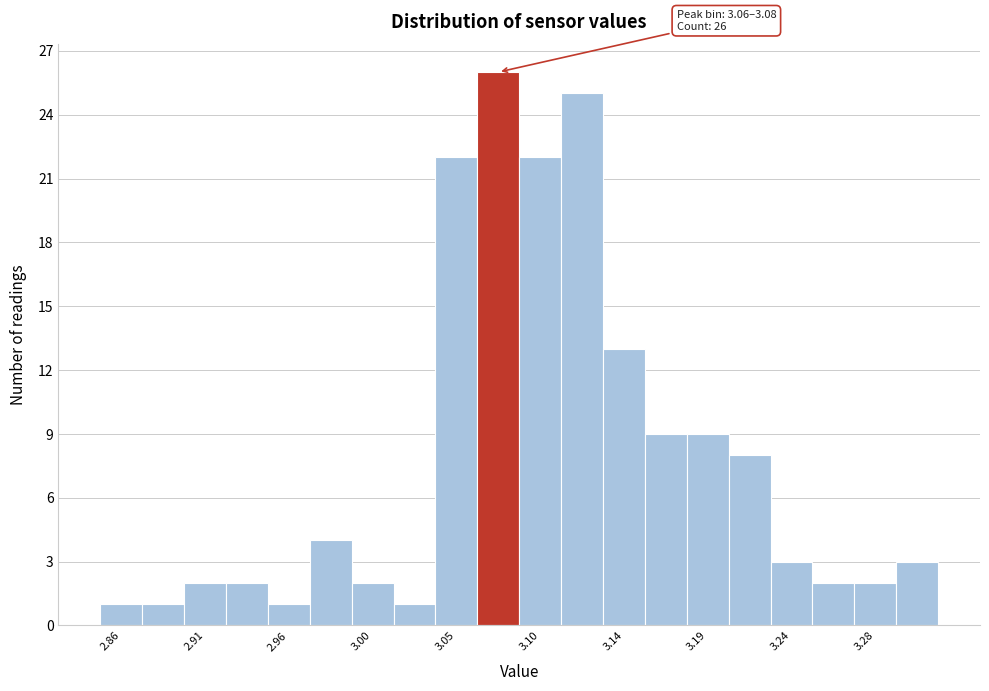

Which range on the x-axis has the tallest bar?

3.060 to 3.085